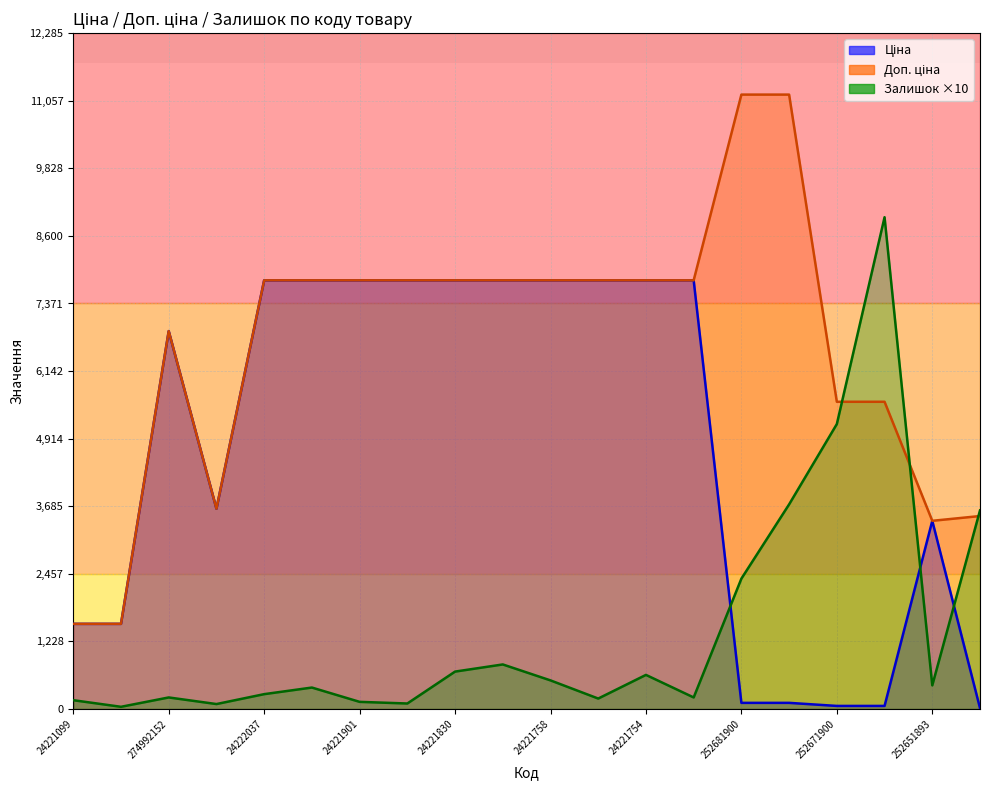

The Залишок series shows 3610.0 at 232761735. True or false?

True